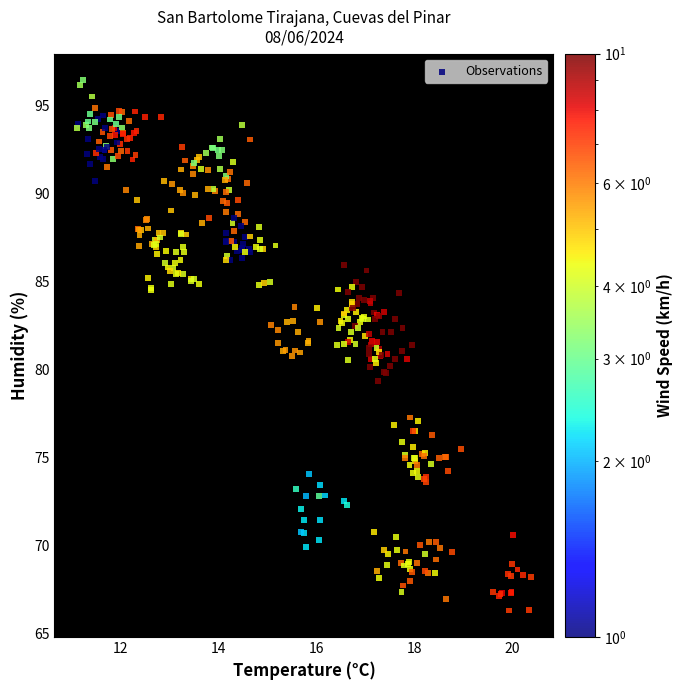

What is the range of X values (max minus min)?

9.2